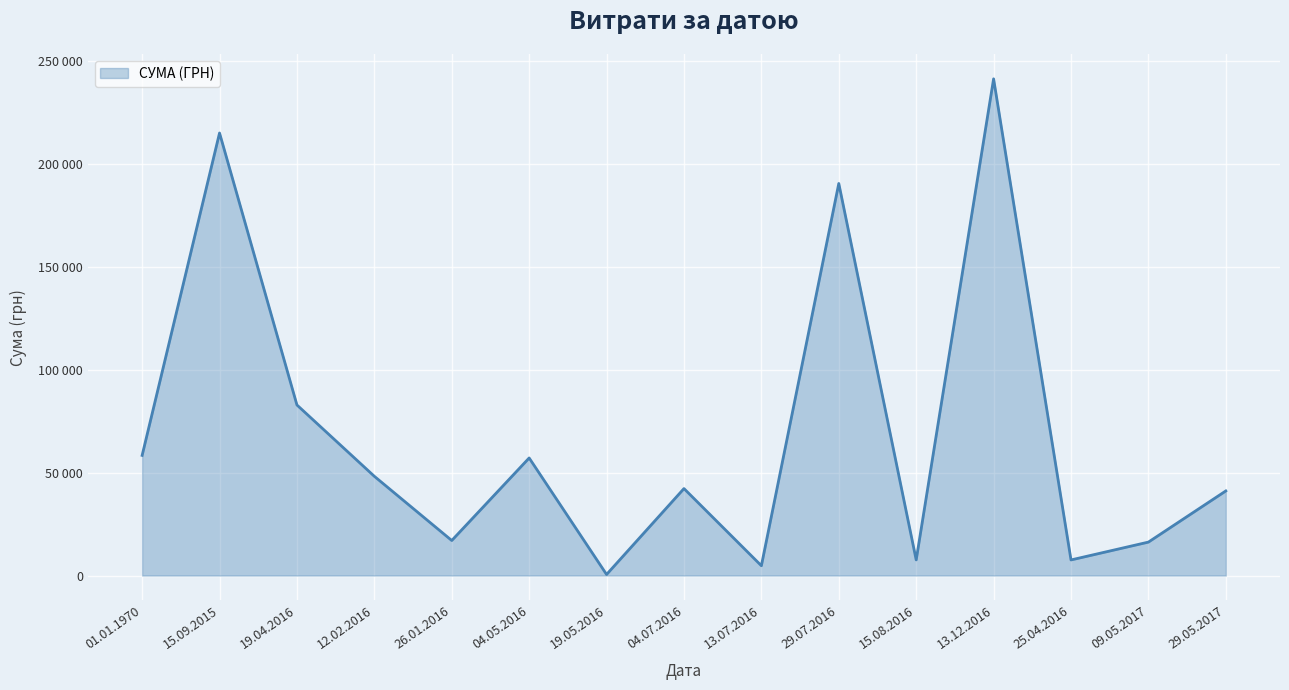

Rank the categories by value from lowest to highest.

19.05.2016, 13.07.2016, 25.04.2016, 15.08.2016, 09.05.2017, 26.01.2016, 29.05.2017, 04.07.2016, 12.02.2016, 04.05.2016, 01.01.1970, 19.04.2016, 29.07.2016, 15.09.2015, 13.12.2016